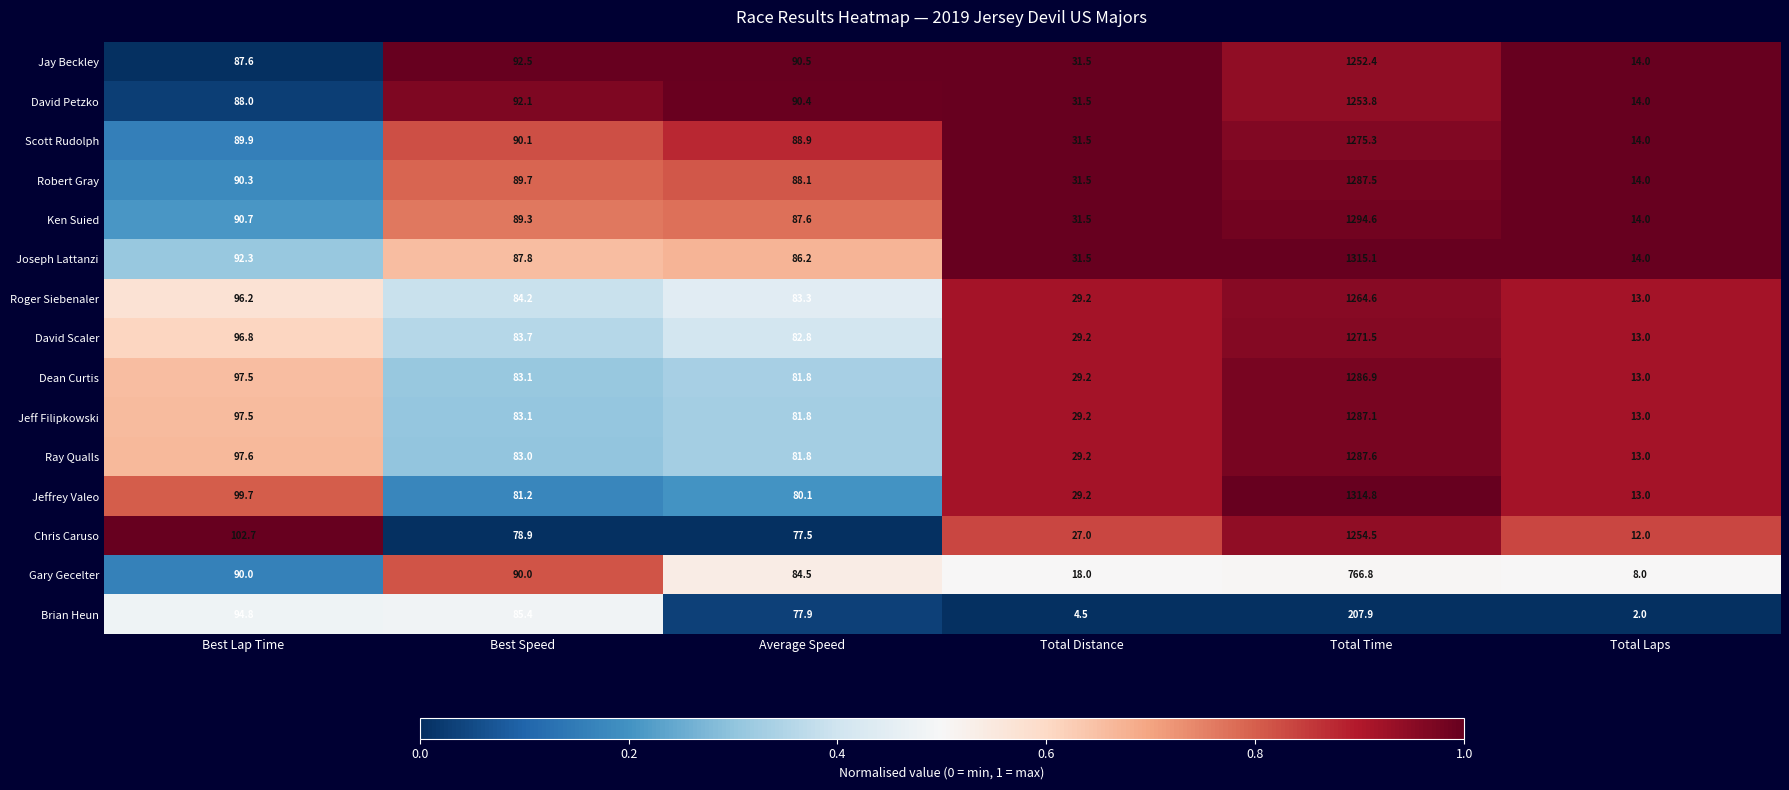

Which series has the largest total across all categories?

Joseph Lattanzi